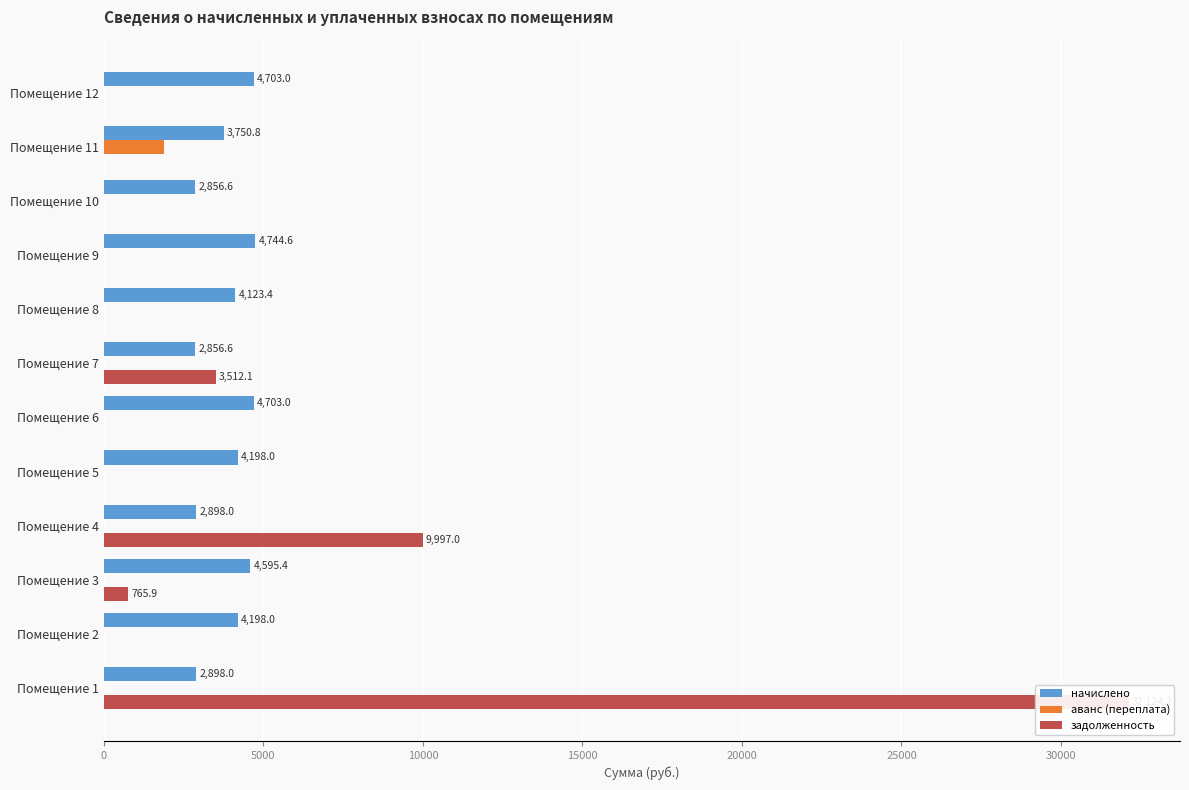

Is it true that аванс (переплата) equals 0.0 at Помещение 6?

True